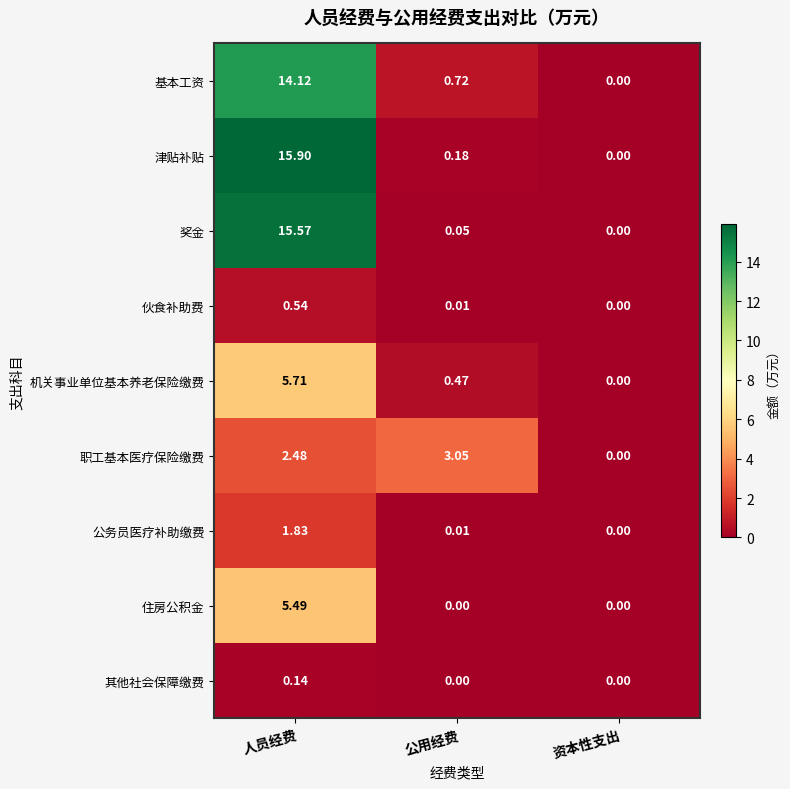

How many data points does each series have?

3